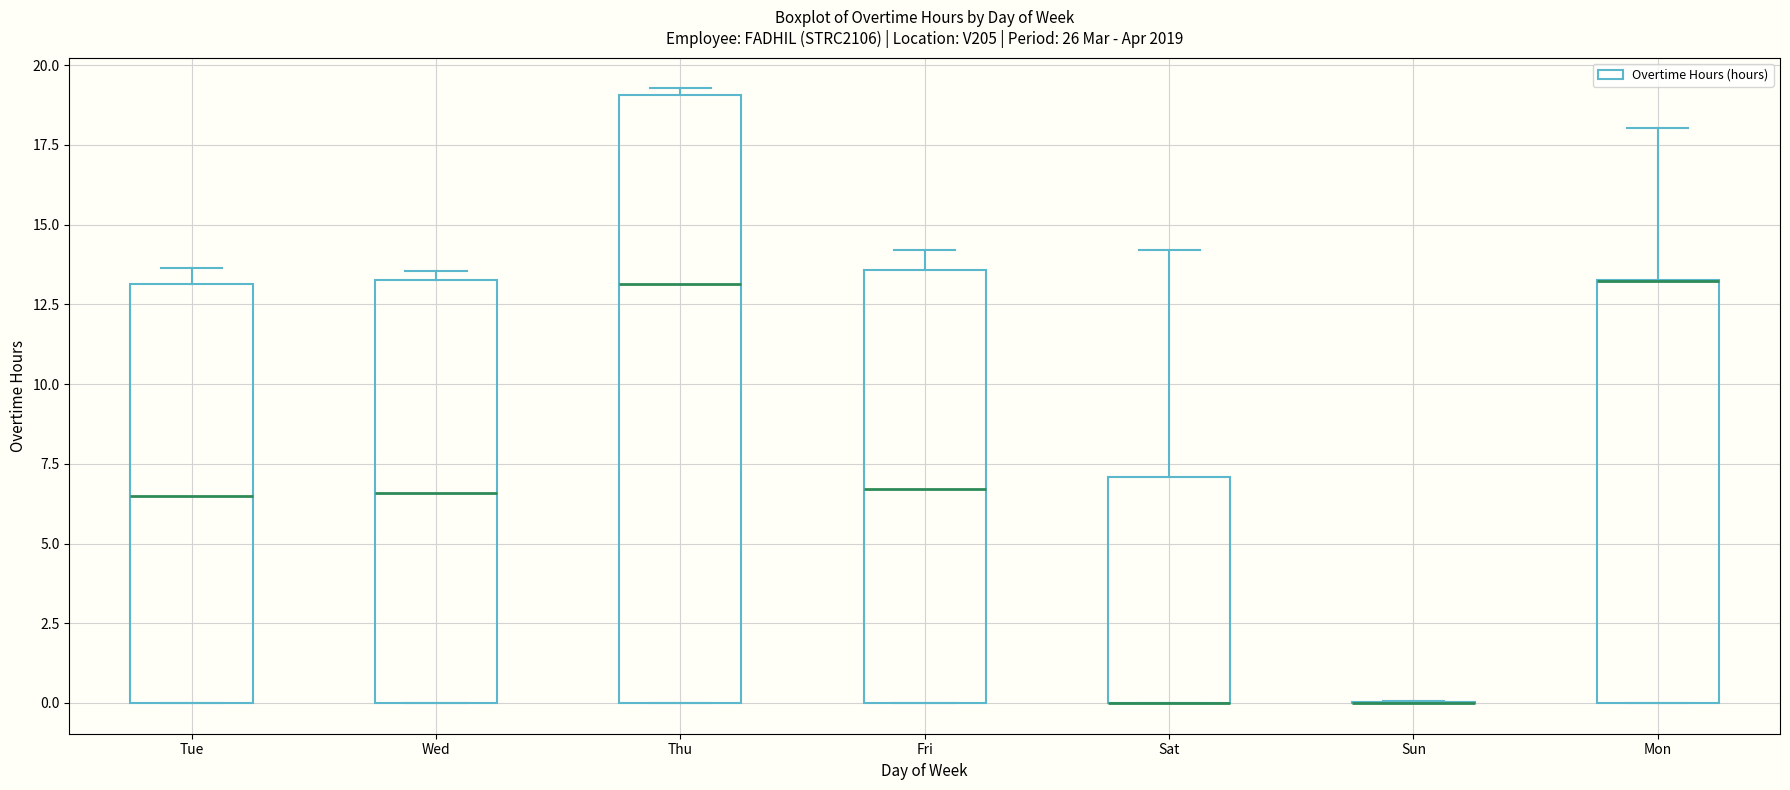

Which box is the tallest, from its lower edge to its upper edge?

Thu